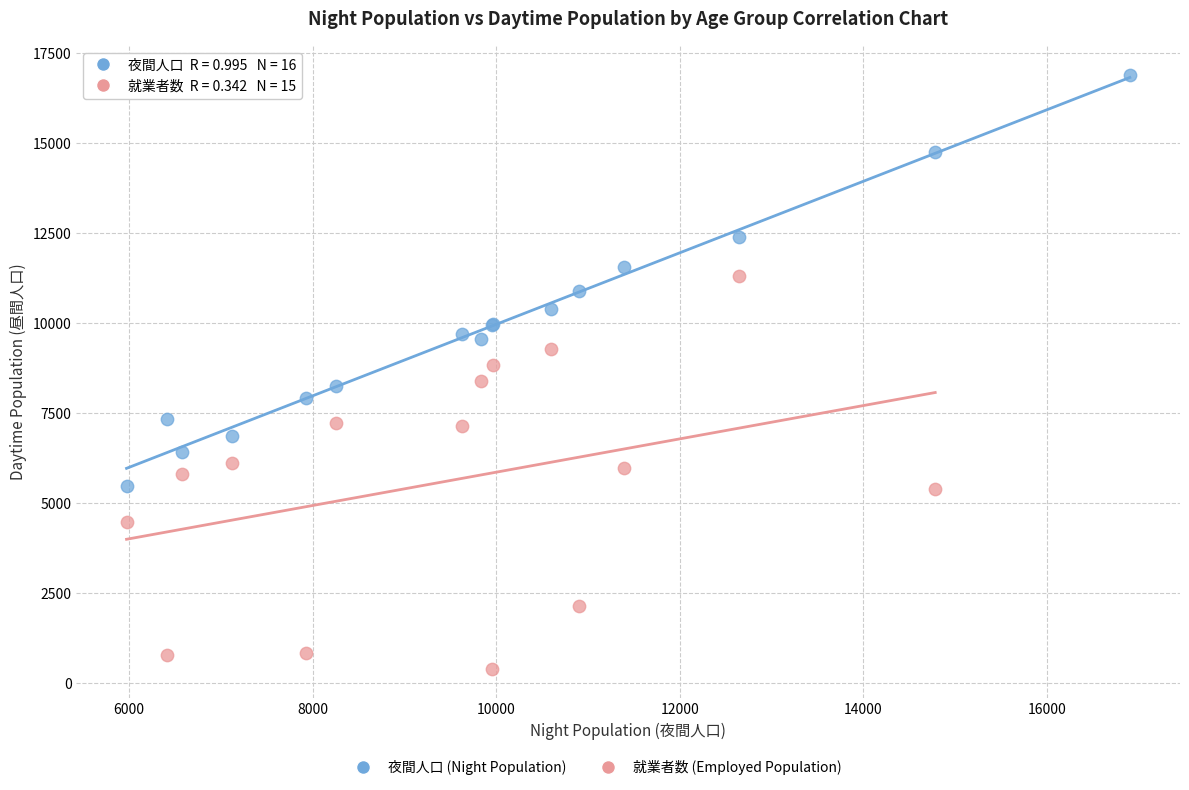

Which series contains the highest Y value?

夜間人口 (Night Population)